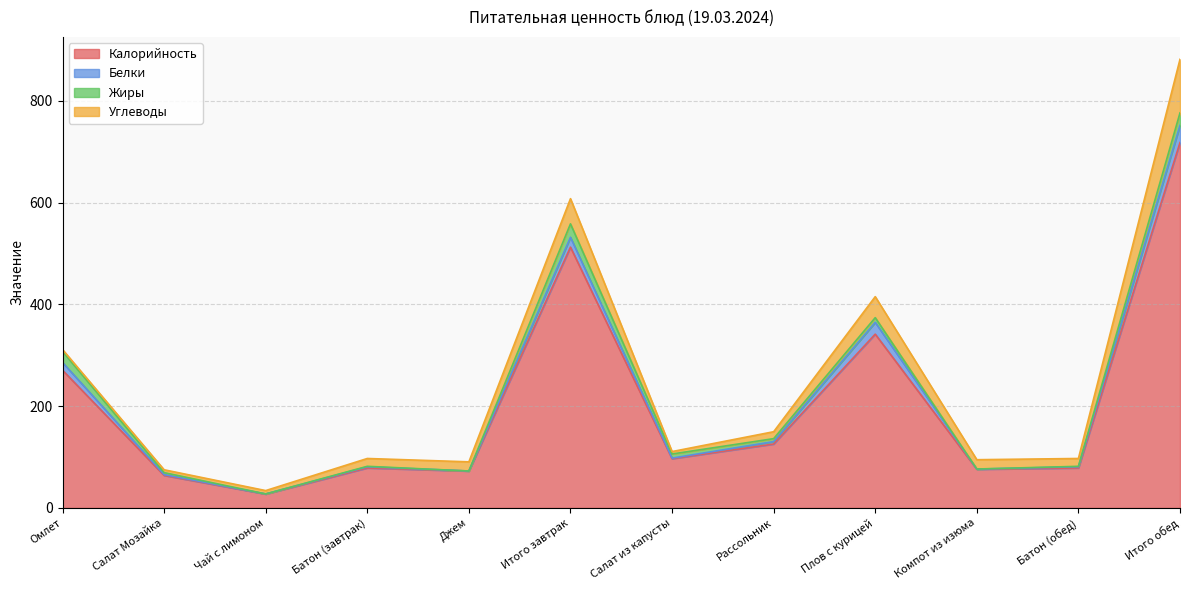

List the series in order of their peak value, highest first.

Калорийность, Углеводы, Белки, Жиры